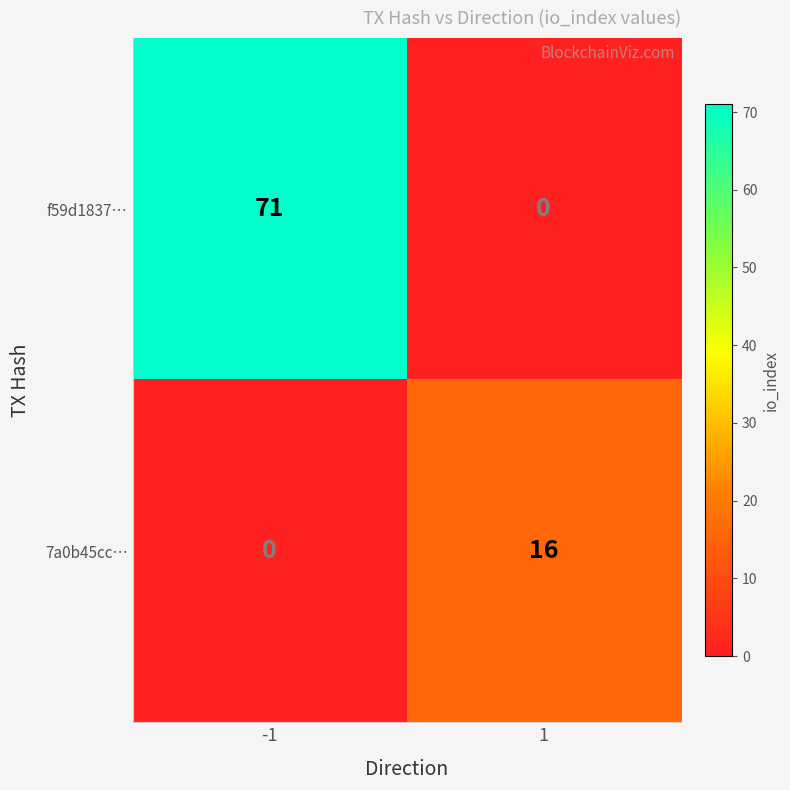

How many positive values does the f59d1837… series have?

1